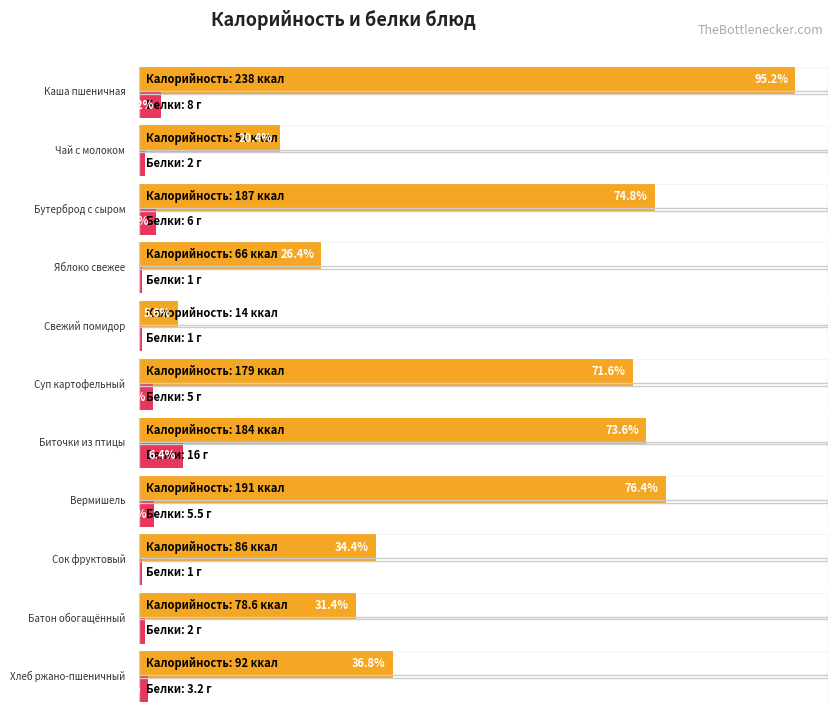

What are all the series names shown in the legend?

Калорийность, Белки